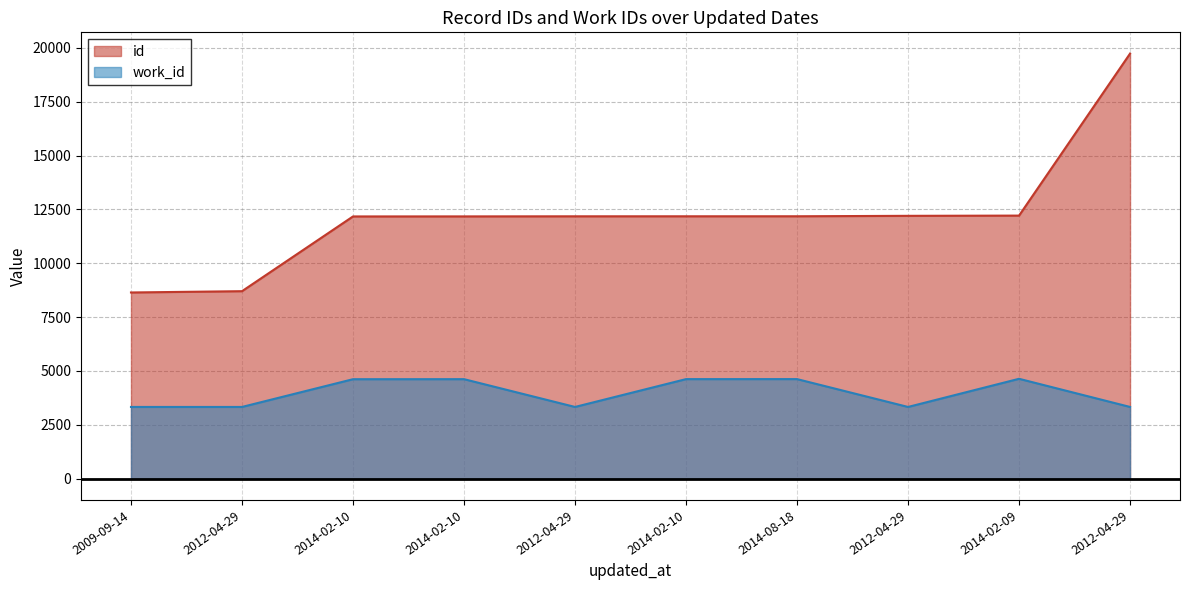

Rank the categories by id value from highest to lowest.

2012-04-29, 2014-02-09, 2012-04-29, 2014-08-18, 2014-02-10, 2012-04-29, 2014-02-10, 2014-02-10, 2012-04-29, 2009-09-14